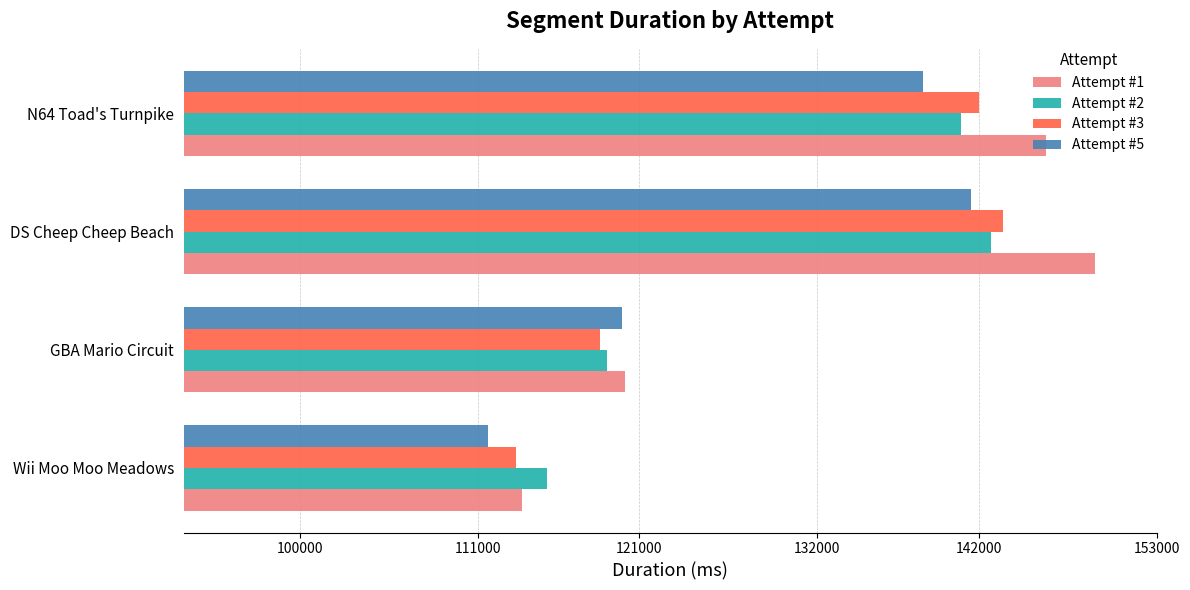

Rank the series by their maximum value, from lowest to highest.

Attempt #5, Attempt #2, Attempt #3, Attempt #1